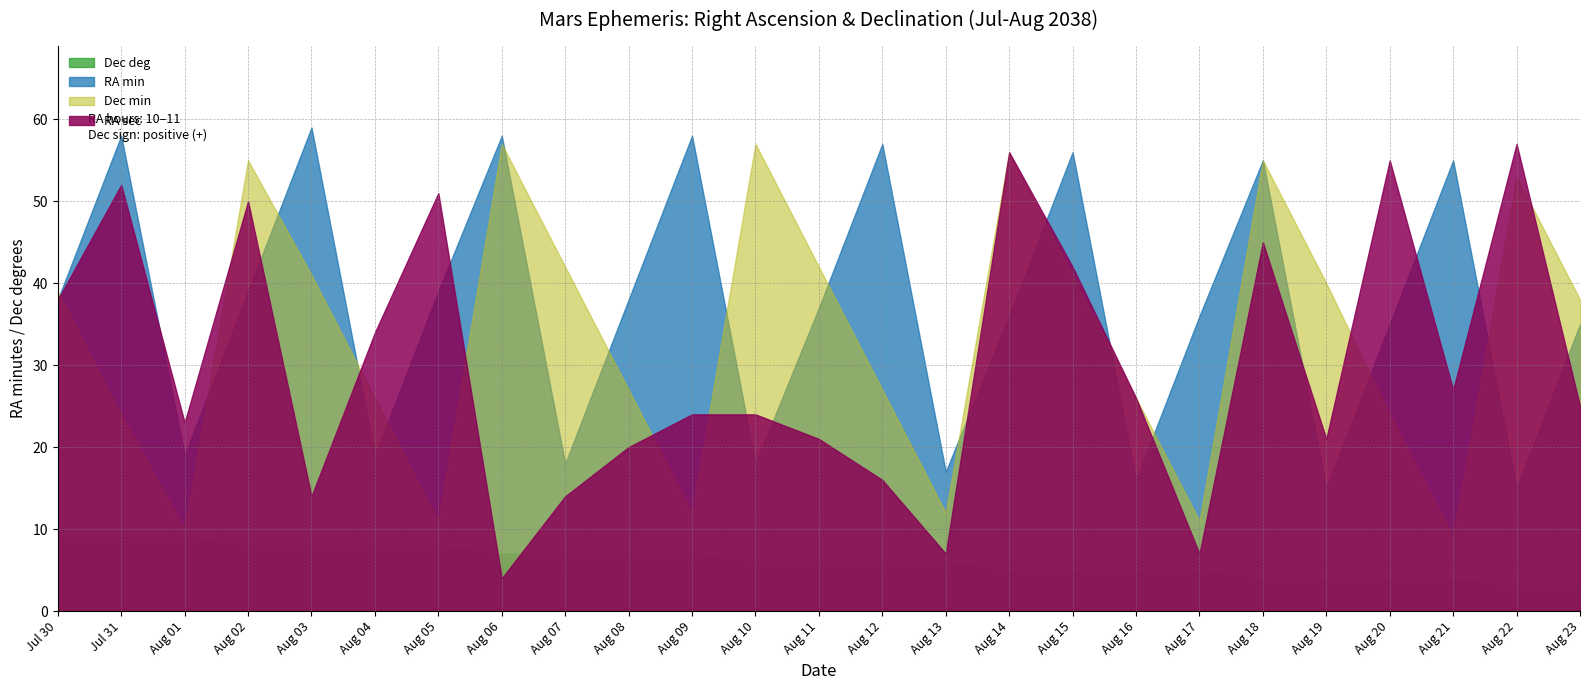

What is the highest value of the Dec min series?

57